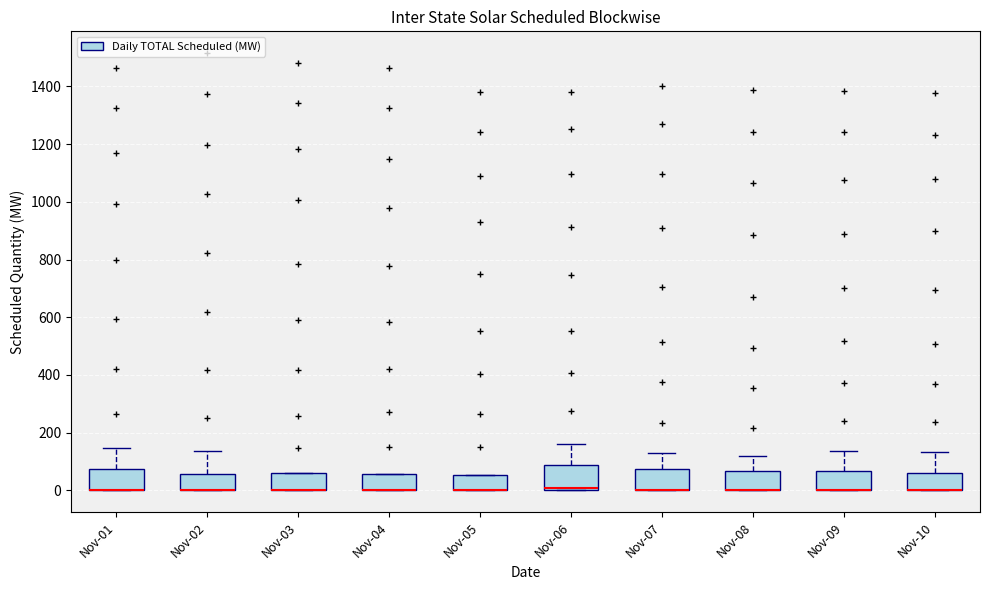

Reading left to right, read every box against the y-axis: the position of its median line, the range the box covers, and the ends of its whiskers. The values are not printed on the chart, so give them approximately, as read against the axis.

Nov-01: median 0 (drawn on the box's lower edge), box 0 to 80, whiskers 0 to 140
Nov-02: median 0 (drawn on the box's lower edge), box 0 to 60, whiskers 0 to 140
Nov-03: median 0 (drawn on the box's lower edge), box 0 to 60, whiskers 0 to 60
Nov-04: median 0 (drawn on the box's lower edge), box 0 to 60, whiskers 0 to 60
Nov-05: median 0 (drawn on the box's lower edge), box 0 to 60, whiskers 0 to 60
Nov-06: median 0 (just above the box's lower edge), box 0 to 80, whiskers 0 to 160
Nov-07: median 0 (drawn on the box's lower edge), box 0 to 80, whiskers 0 to 120
Nov-08: median 0 (drawn on the box's lower edge), box 0 to 60, whiskers 0 to 120
Nov-09: median 0 (drawn on the box's lower edge), box 0 to 60, whiskers 0 to 140
Nov-10: median 0 (drawn on the box's lower edge), box 0 to 60, whiskers 0 to 140